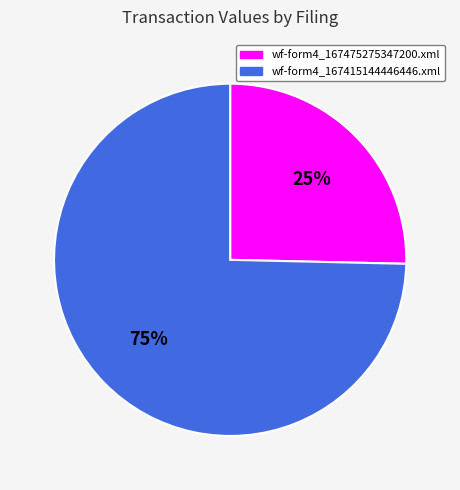

Which slice is the largest?

wf-form4_167415144446446.xml